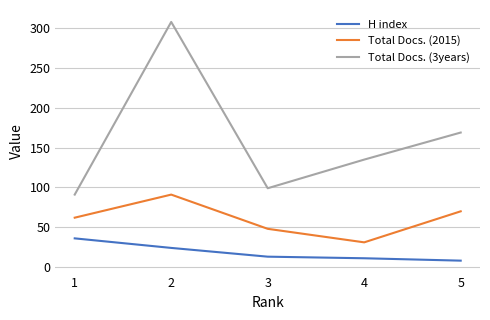

Reading left to right, transcribe all the data shown in this chart.

H index: 1=36	2=24	3=13	4=11	5=8
Total Docs. (2015): 1=62	2=91	3=48	4=31	5=70
Total Docs. (3years): 1=91	2=308	3=99	4=135	5=169